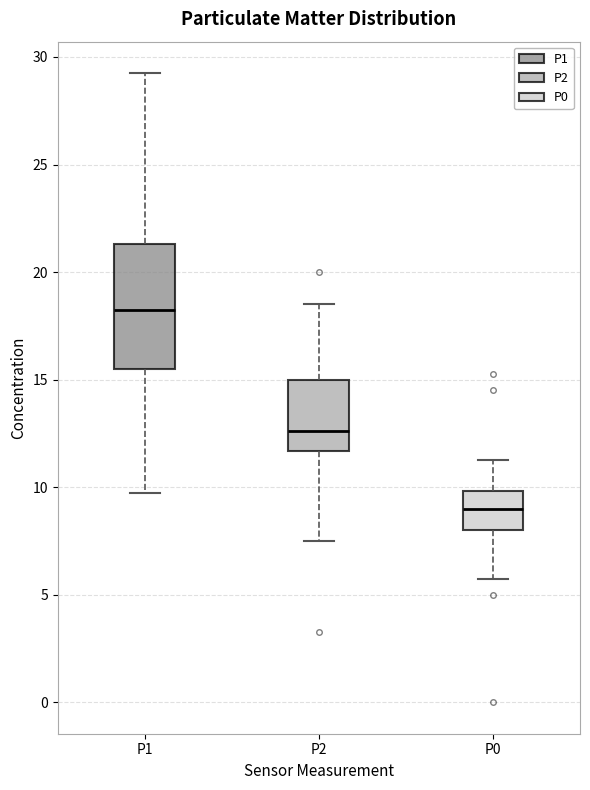

Reading left to right, transcribe this box plot: for each box, give where its median line is, the range the box spans, and where its two whiskers end, as read against the y-axis. The values are not printed on the chart, so give them approximately, as read against the axis.

P1: median 18.5, box 15.5 to 21.5, whiskers 10.0 to 29.5
P2: median 12.5, box 11.5 to 15.0, whiskers 7.5 to 18.5
P0: median 9.0, box 8.0 to 10.0, whiskers 6.0 to 11.5